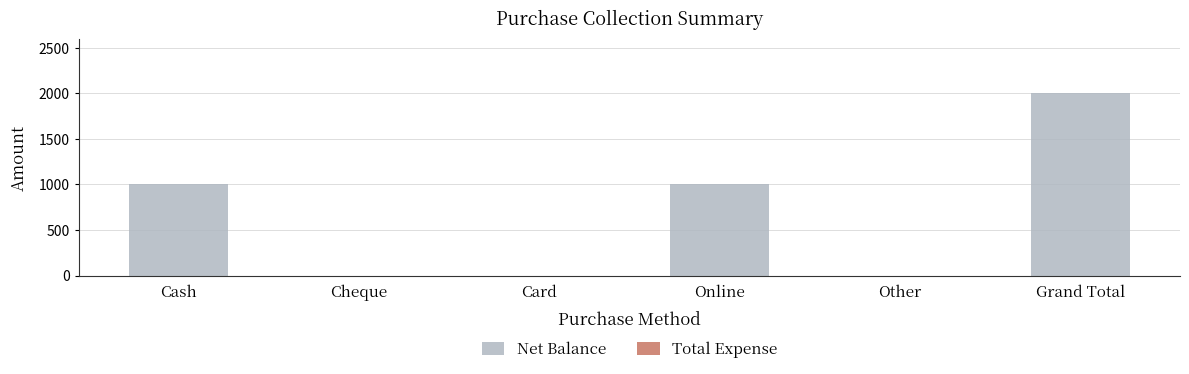

How many data points does each series have?

6